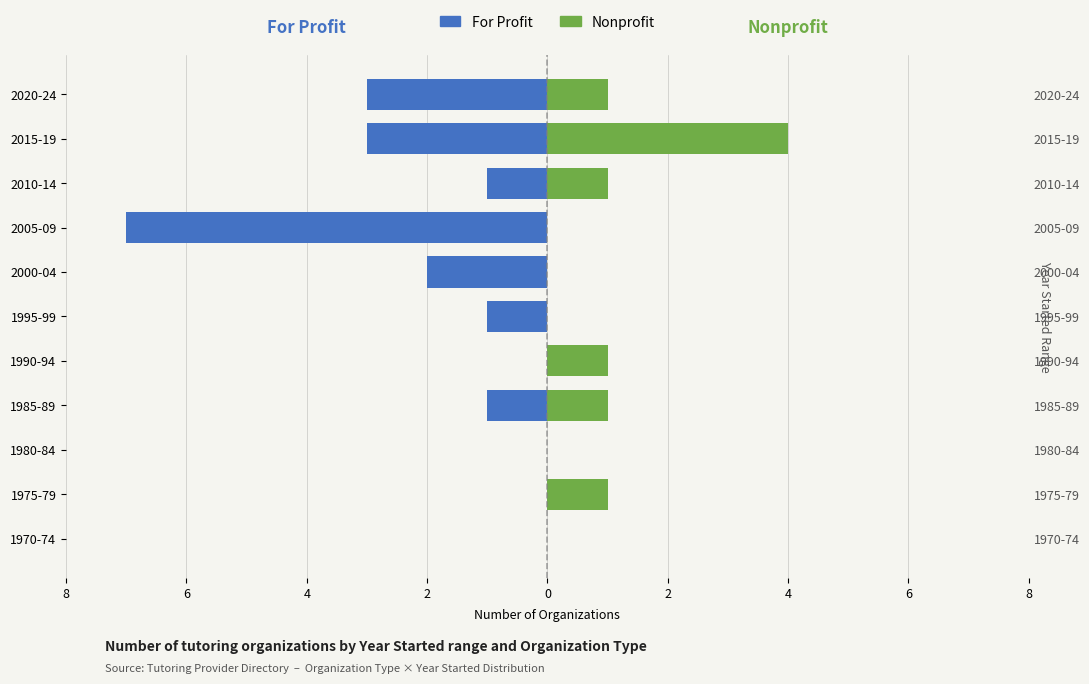

How many groups of bars are there?

11